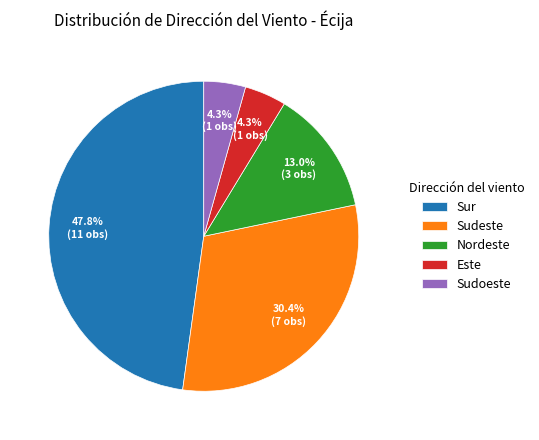

Which category has the biggest portion of the pie?

Sur